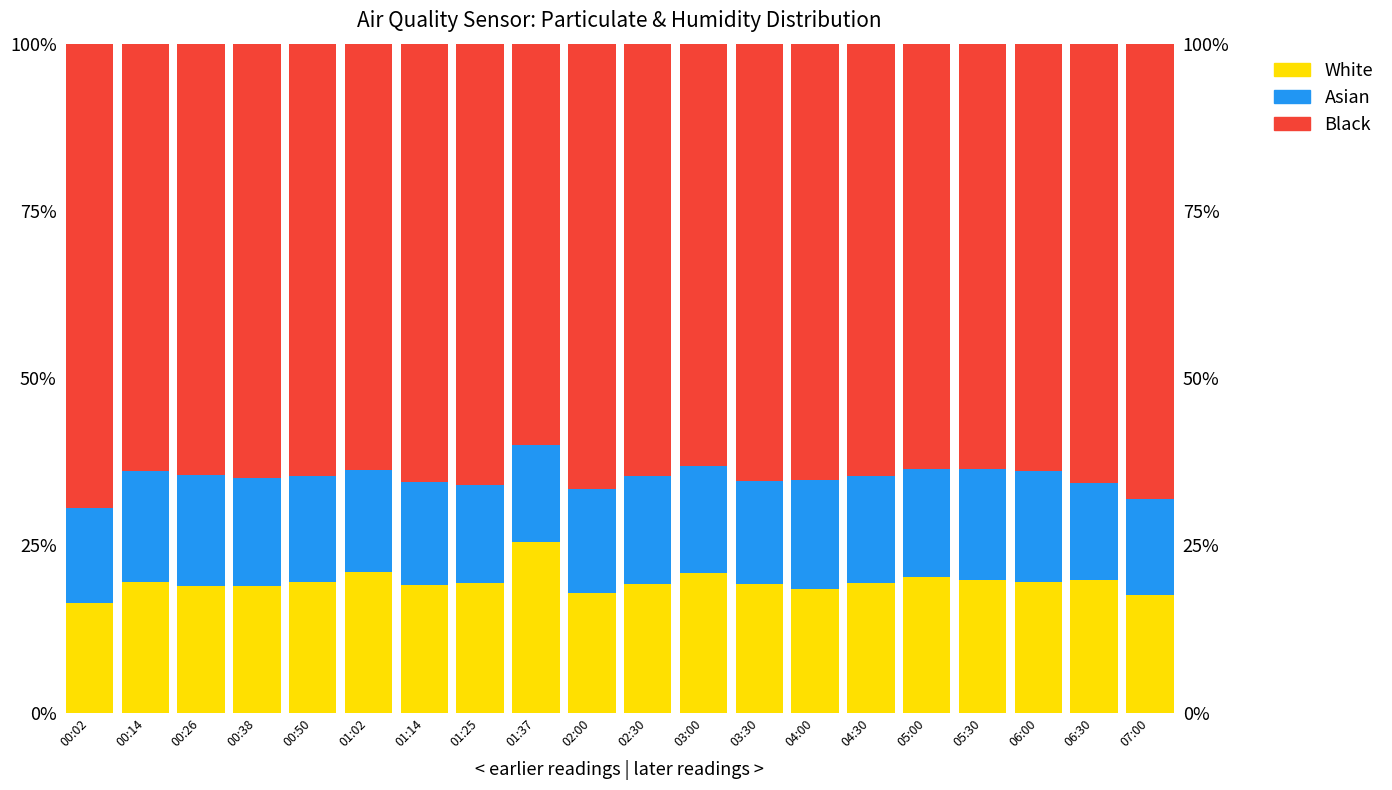

List the labels in order of Asian value, largest first.

00:14, 06:00, 05:30, 00:26, 04:00, 02:30, 00:38, 05:00, 04:30, 03:00, 00:50, 02:00, 03:30, 01:14, 01:02, 01:25, 01:37, 06:30, 07:00, 00:02